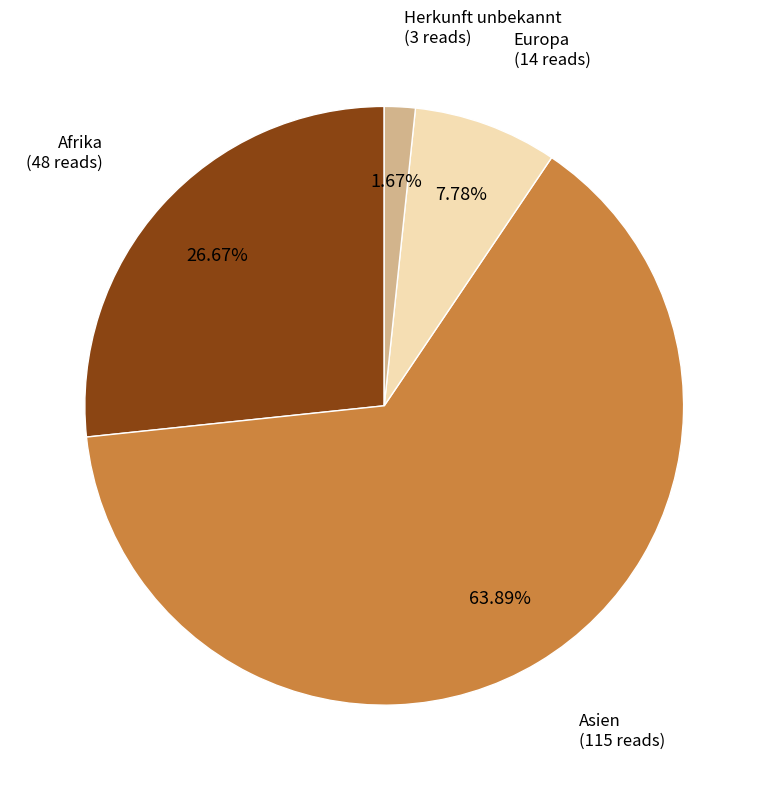

How many slices are in this pie chart?

4